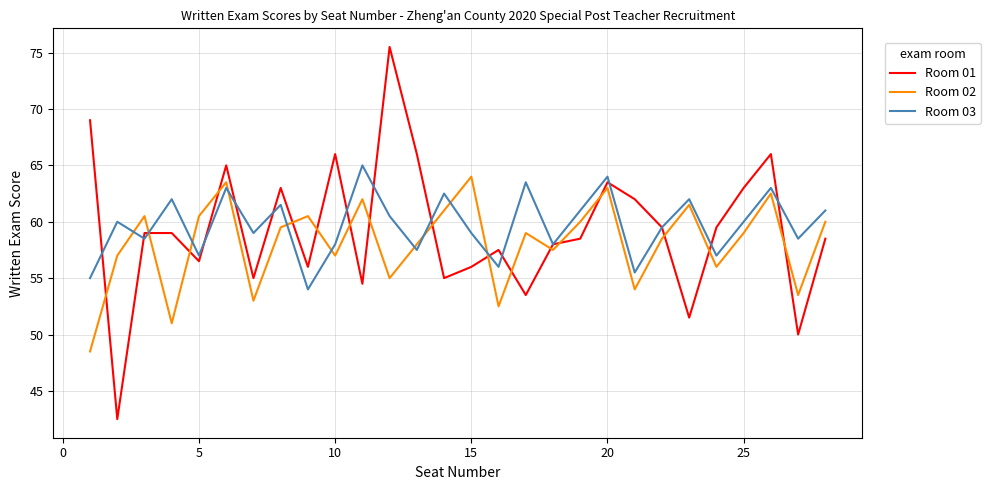

True or false: Room 02 and Room 01 cross at least once.

True